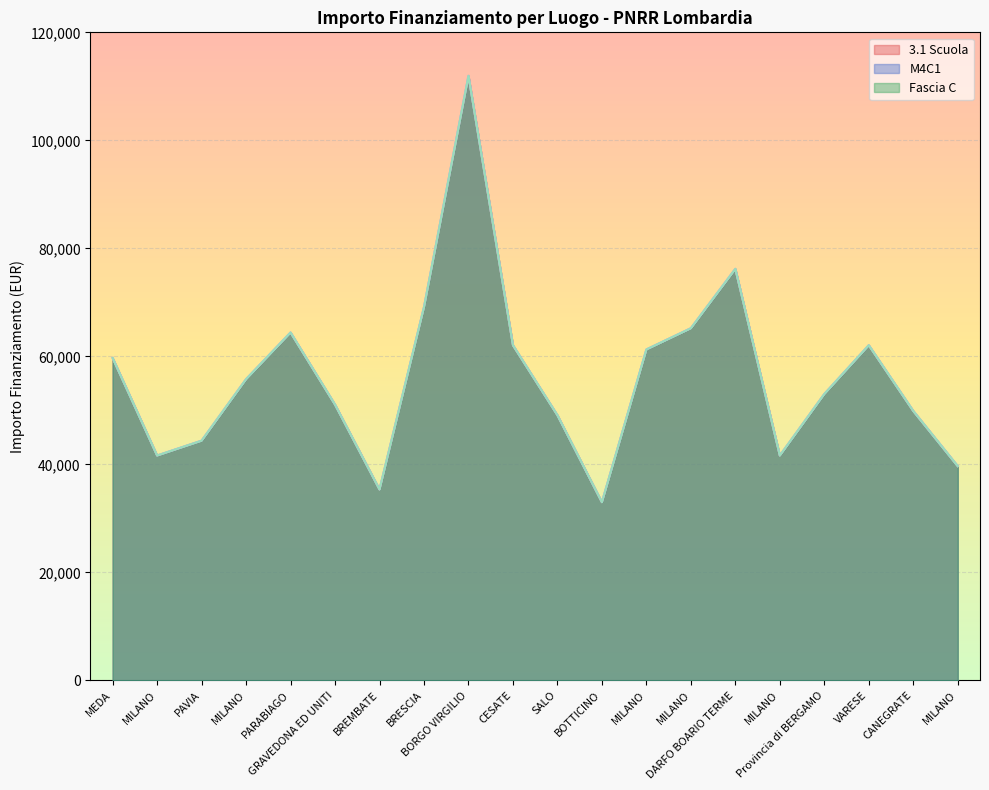

Reading left to right, what are all the values shown in this chart?

3.1 Scuola: MEDA=59706.2	MILANO=41637.2	PAVIA=44386.8	MILANO=55778.1	PARABIAGO=64419.8	GRAVEDONA ED UNITI=51064.5	BREMBATE=35352.3	BRESCIA=69133.5	BORGO VIRGILIO=111949.1	CESATE=62063.0	SALO=49100.5	BOTTICINO=32995.5	MILANO=61277.4	MILANO=65205.4	DARFO BOARIO TERME=76203.9	MILANO=41637.2	Provincia di BERGAMO=53028.5	VARESE=62063.0	CANEGRATE=49886.1	MILANO=39673.2
M4C1: MEDA=59706.2	MILANO=41637.2	PAVIA=44386.8	MILANO=55778.1	PARABIAGO=64419.8	GRAVEDONA ED UNITI=51064.5	BREMBATE=35352.3	BRESCIA=69133.5	BORGO VIRGILIO=111949.1	CESATE=62063.0	SALO=49100.5	BOTTICINO=32995.5	MILANO=61277.4	MILANO=65205.4	DARFO BOARIO TERME=76203.9	MILANO=41637.2	Provincia di BERGAMO=53028.5	VARESE=62063.0	CANEGRATE=49886.1	MILANO=39673.2
Fascia C: MEDA=59706.2	MILANO=41637.2	PAVIA=44386.8	MILANO=55778.1	PARABIAGO=64419.8	GRAVEDONA ED UNITI=51064.5	BREMBATE=35352.3	BRESCIA=69133.5	BORGO VIRGILIO=111949.1	CESATE=62063.0	SALO=49100.5	BOTTICINO=32995.5	MILANO=61277.4	MILANO=65205.4	DARFO BOARIO TERME=76203.9	MILANO=41637.2	Provincia di BERGAMO=53028.5	VARESE=62063.0	CANEGRATE=49886.1	MILANO=39673.2